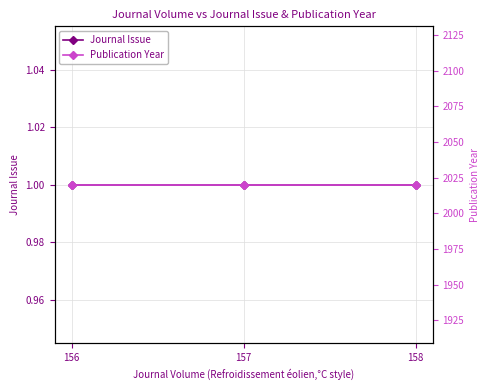

Between 157 and 158, which is larger?

157